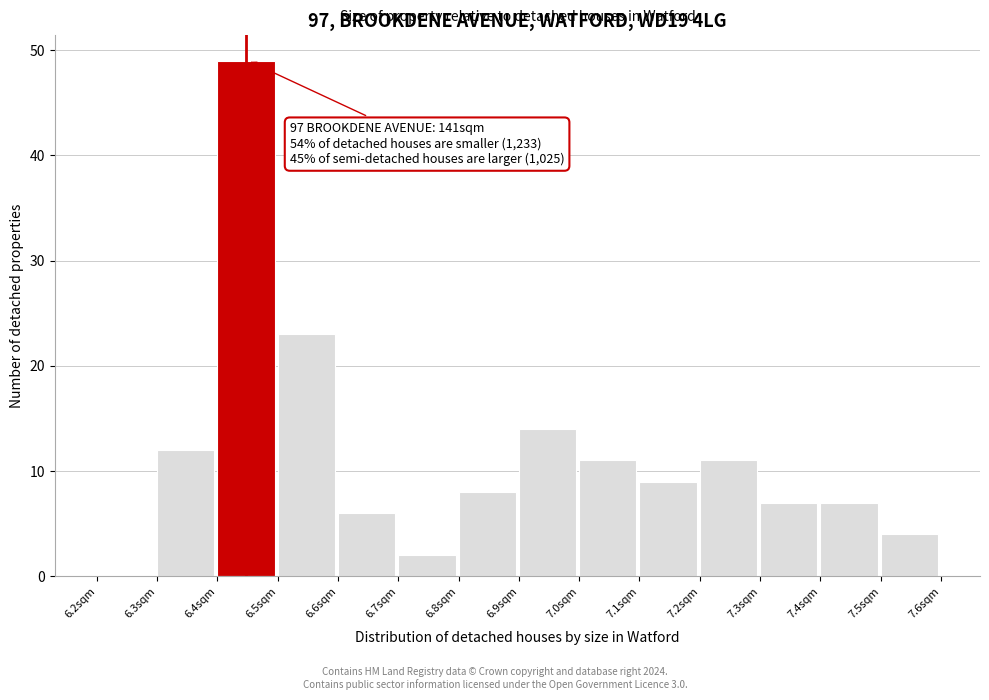

Over which range of the x-axis is the bar tallest?

6.4 to 6.5